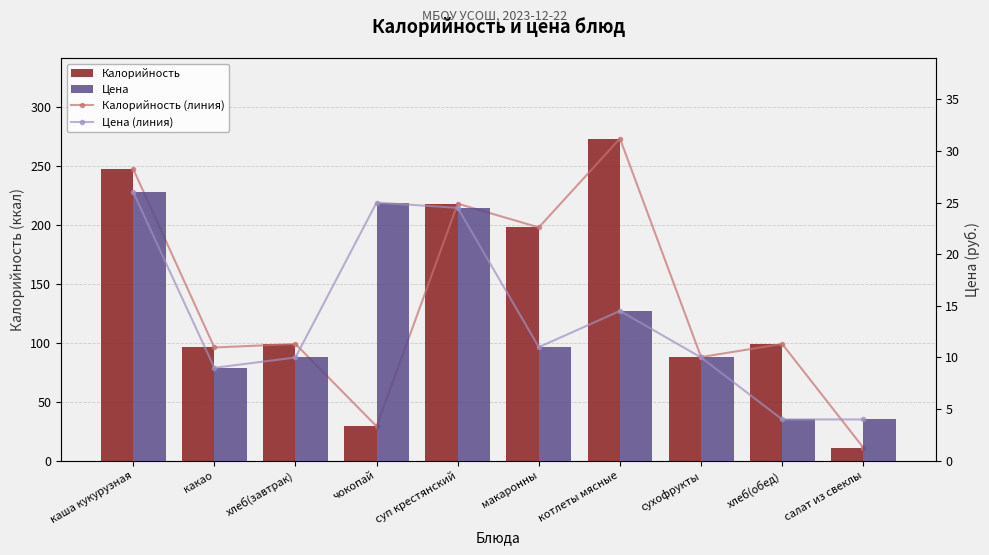

What is the value of the Цена bar at the 3rd from the left?

10.0